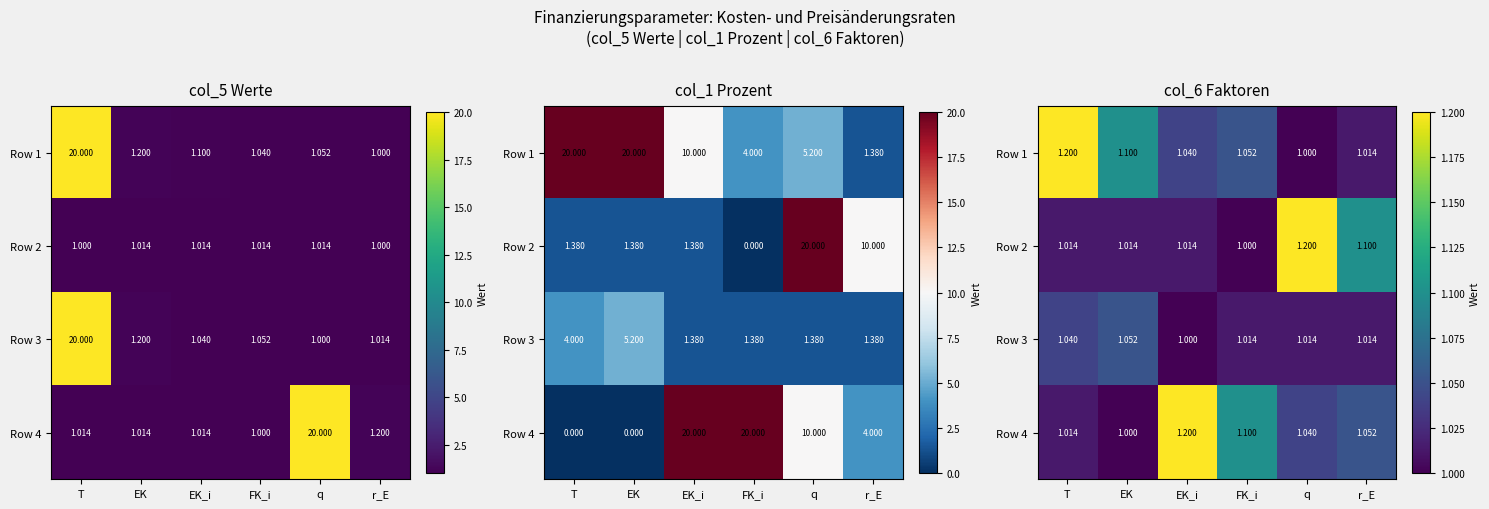

The Row 1 series shows 0.3 at FK_i. True or false?

False